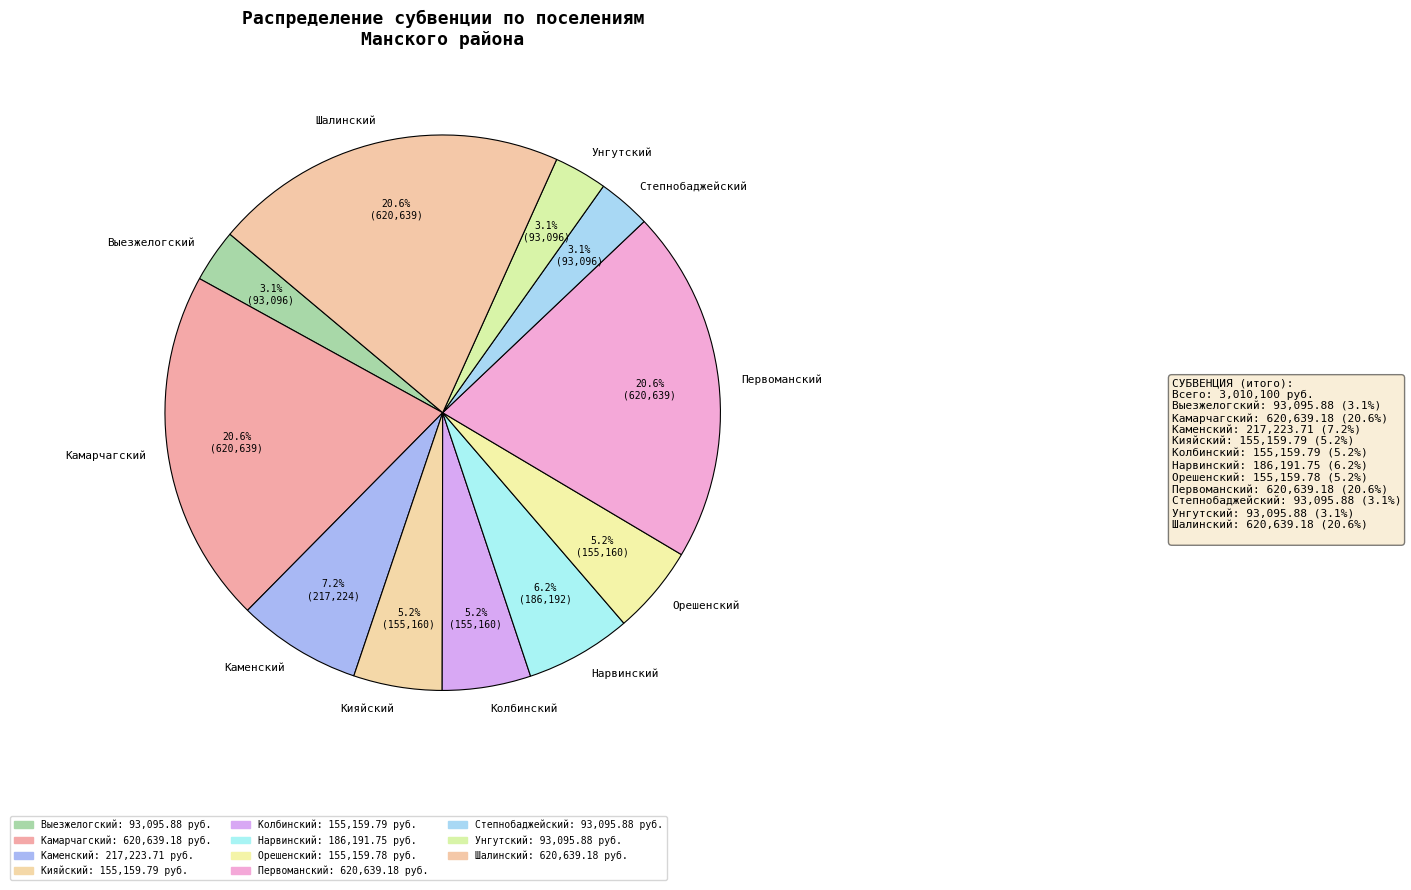

What portion of the pie excludes Нарвинский?

93.8%